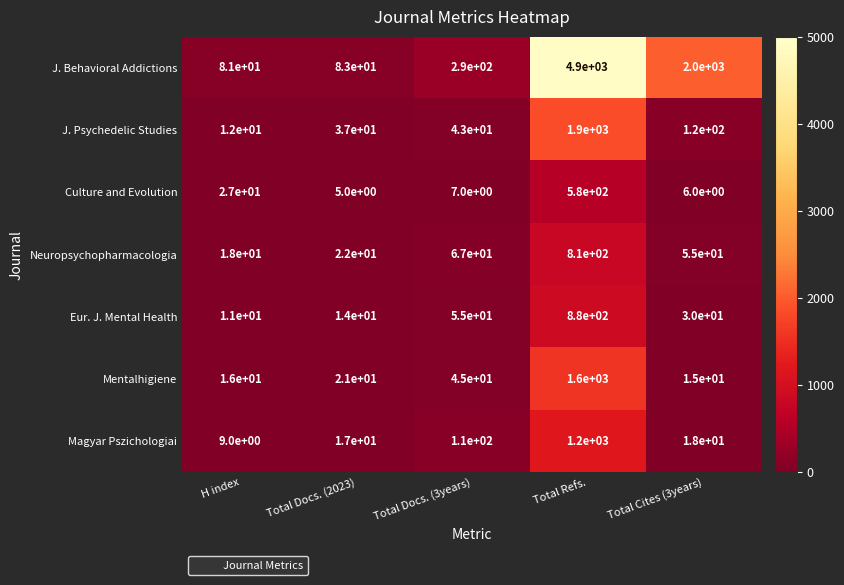

Count the number of categories in the chart.

5